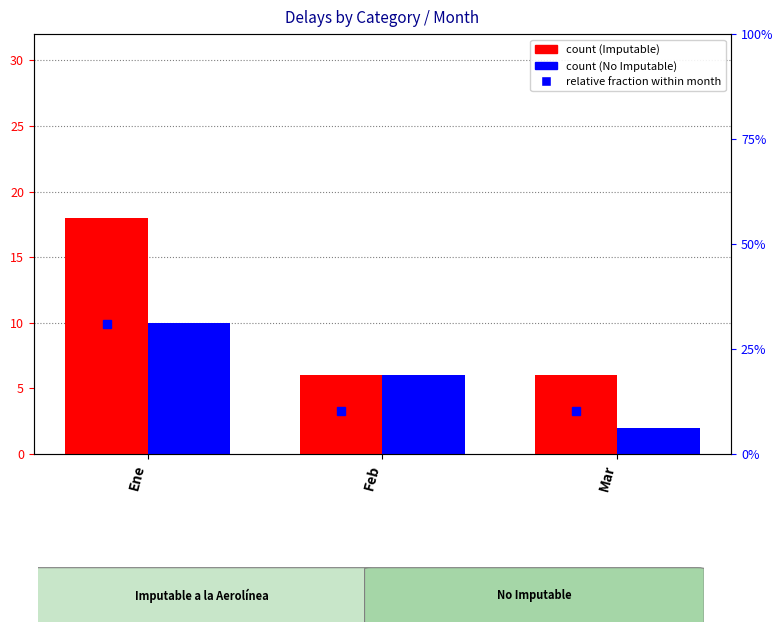

Is it true that No Imputable equals 17 at Ene?

False